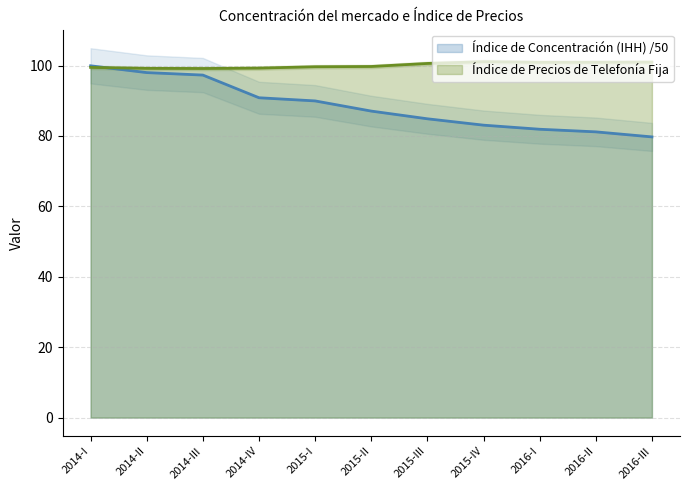

The value of Índice de Precios de Telefonía Fija at 2014-III is 99.2. True or false?

True